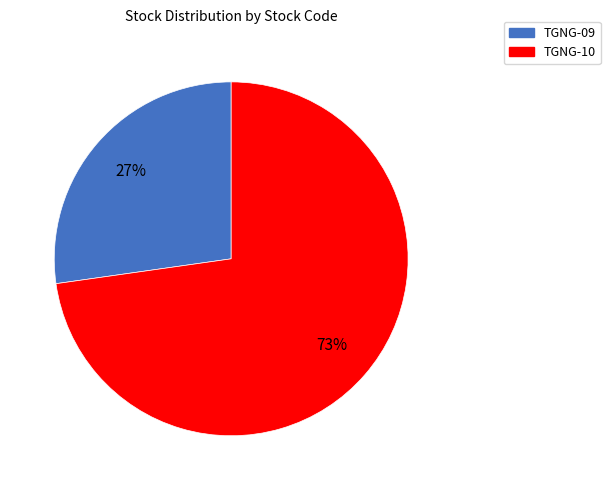

True or false: TGNG-10 accounts for 78% of the total.

False